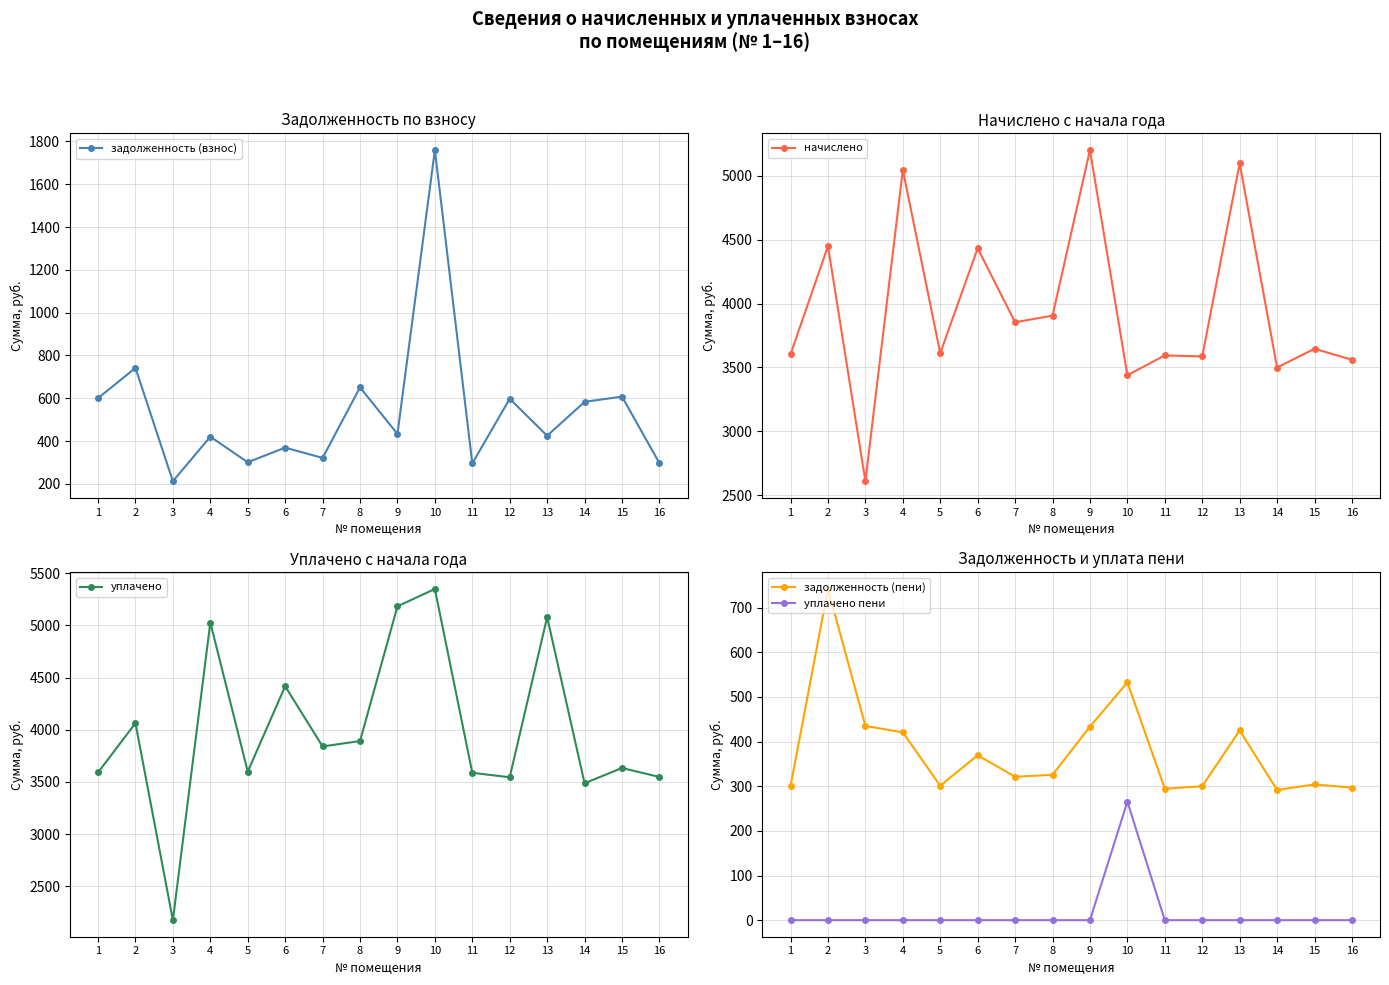

What is the total value across all series at 8?

8773.3